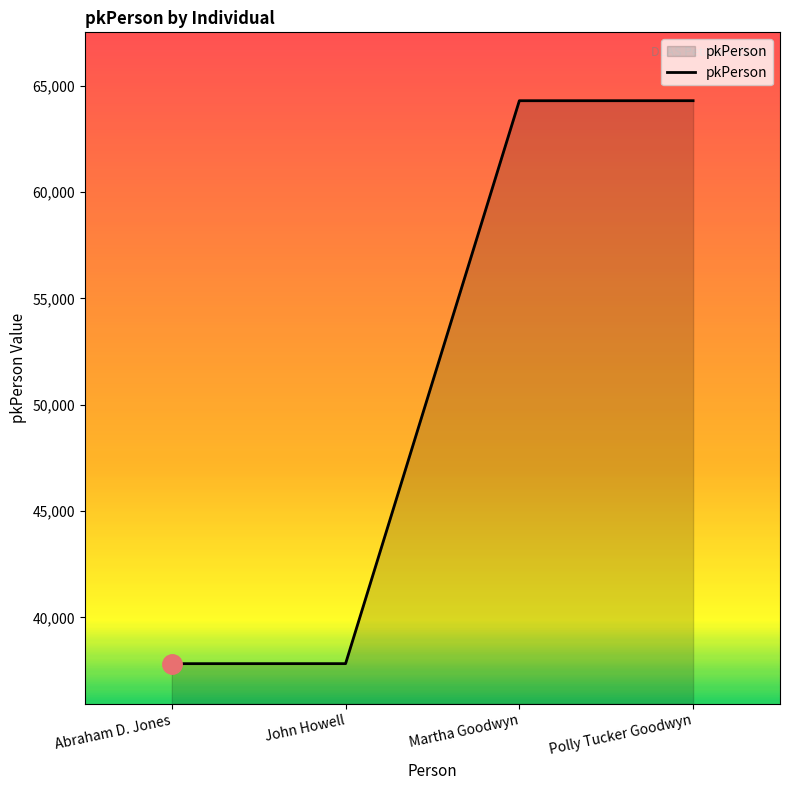

Read the value at John Howell.

37821